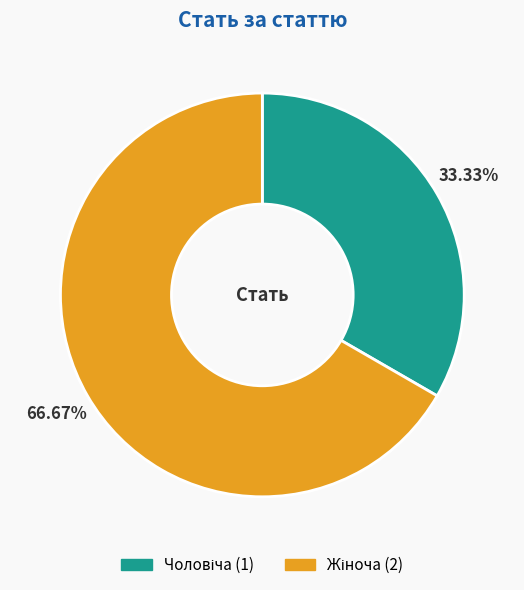

How many slices are in this pie chart?

2